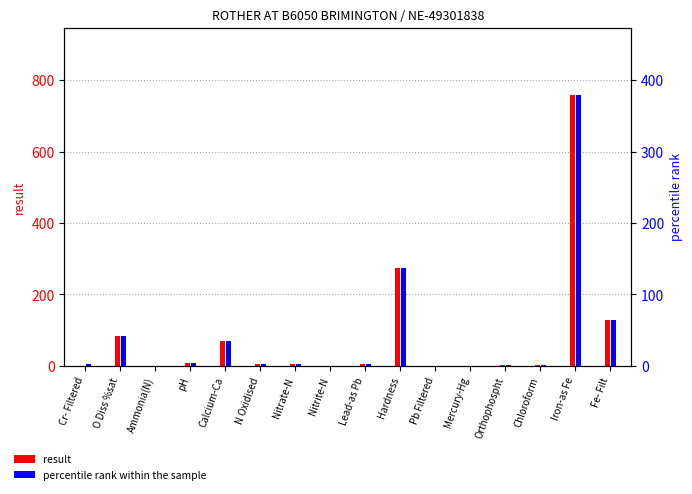

At which category is the sum across all series the highest?

Iron-as Fe